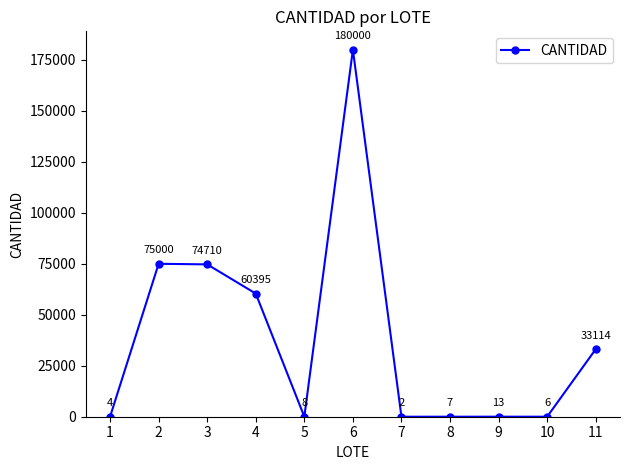

How many categories are shown in the chart?

11